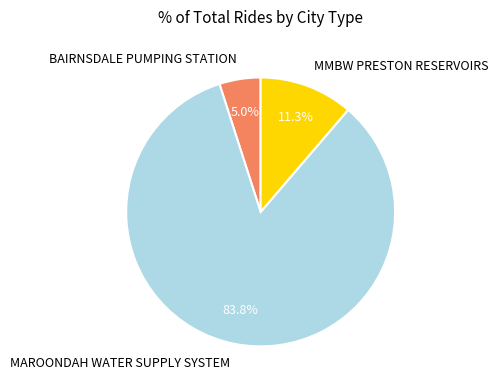

Rank the categories by value from highest to lowest.

MAROONDAH WATER SUPPLY SYSTEM, MMBW PRESTON RESERVOIRS, BAIRNSDALE PUMPING STATION